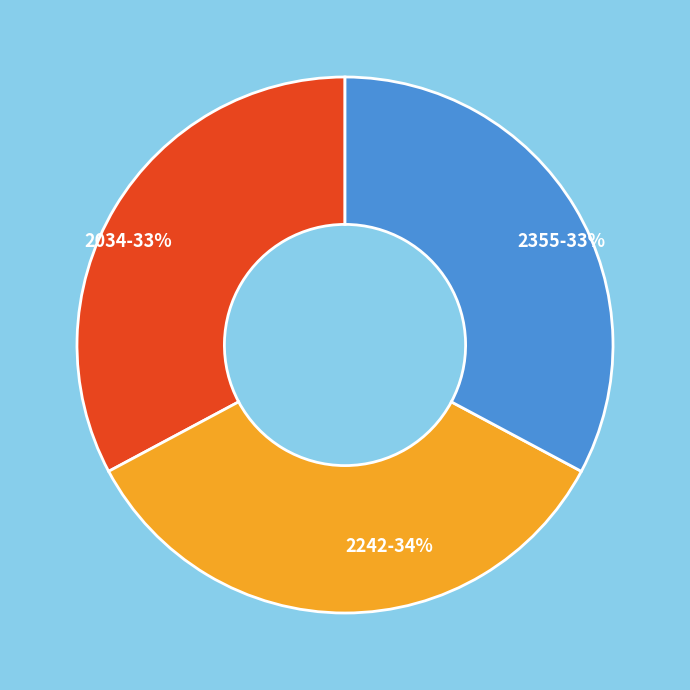

To the nearest percent, what is the average slice percentage?

33%